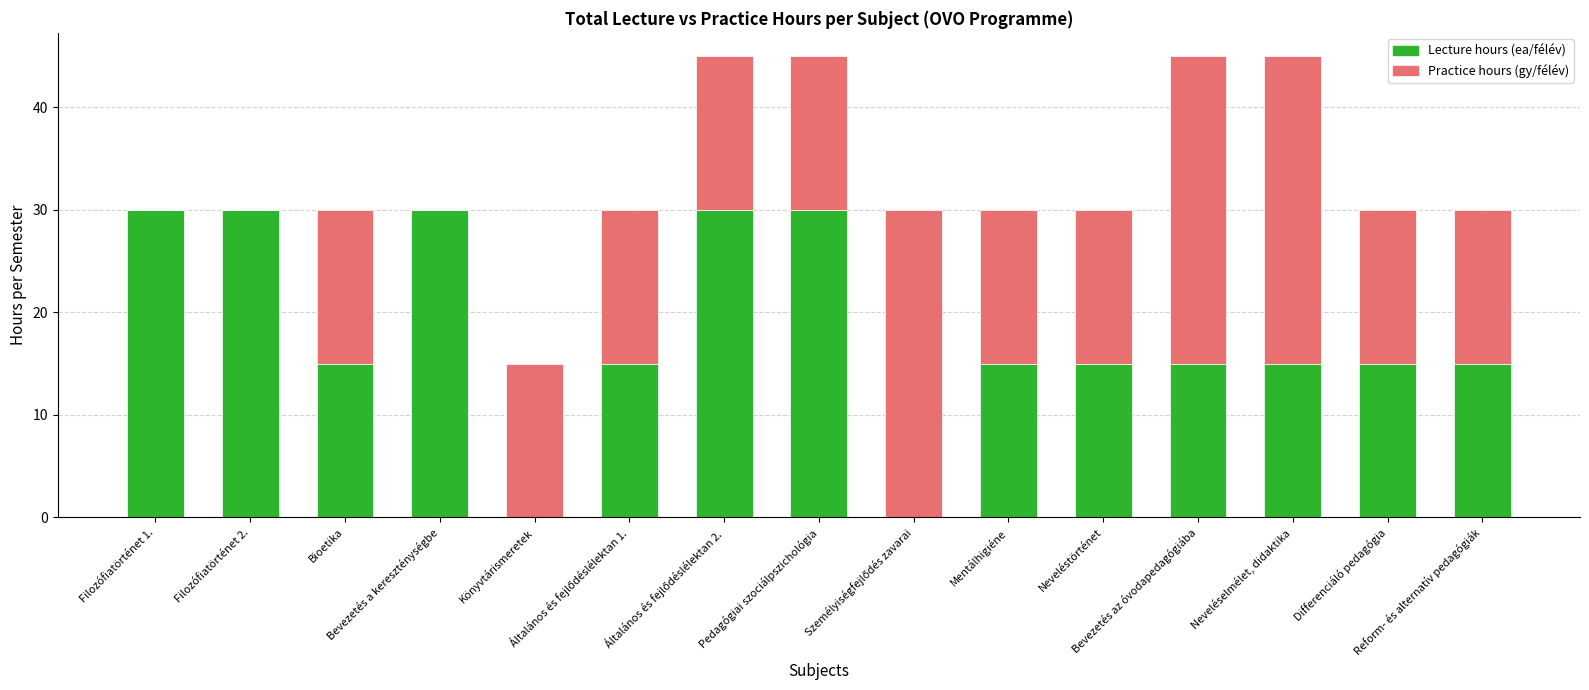

What is the highest value of the Lecture hours (ea/félév) series?

30